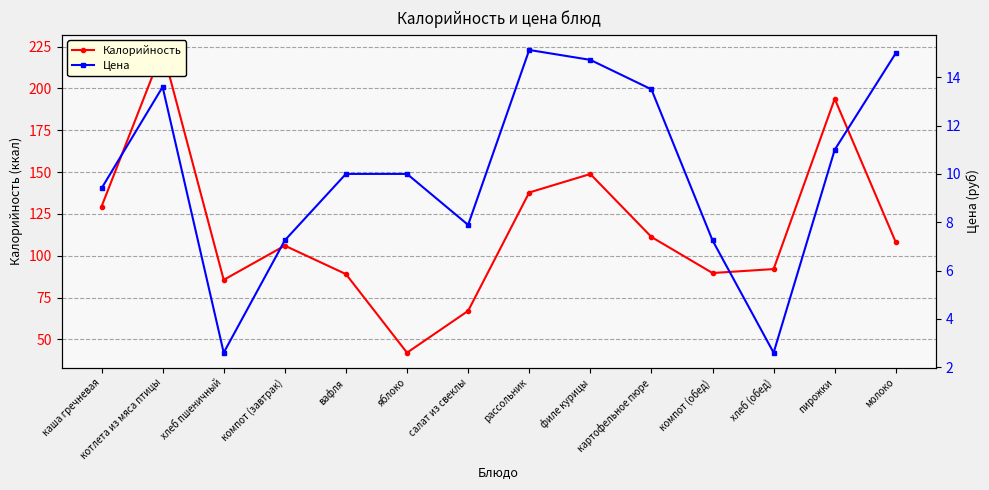

What is the value of the Цена point at the 5th from the left?

10.0